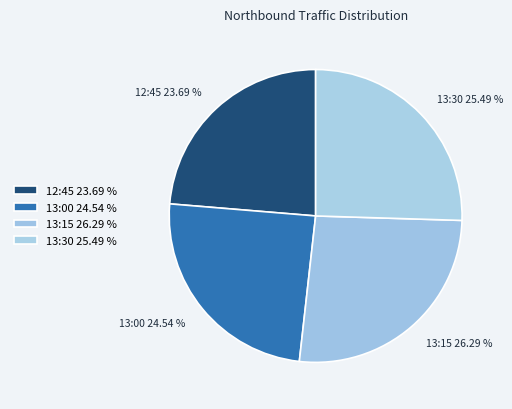

What percentage is the 13:30 slice, to the nearest percent?

25%